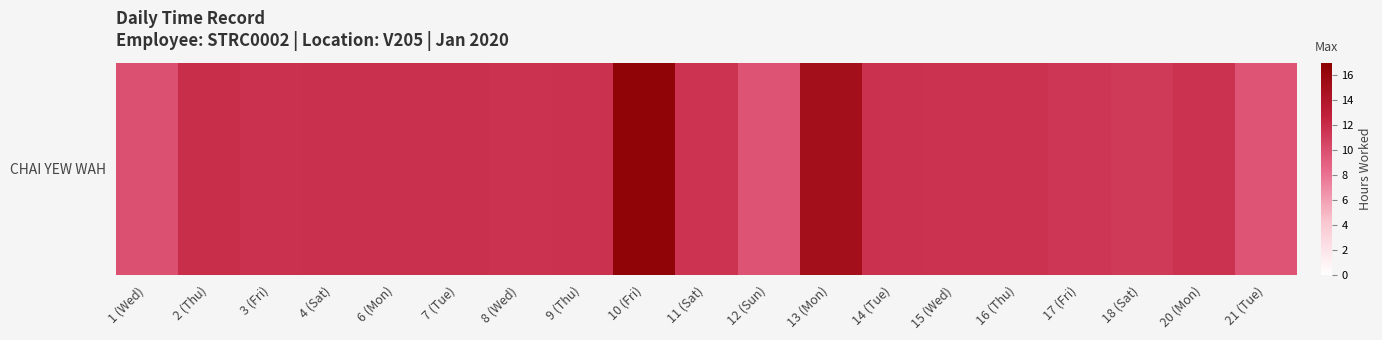

What is the difference between the values at 9 (Thu) and 10 (Fri)?

4.8